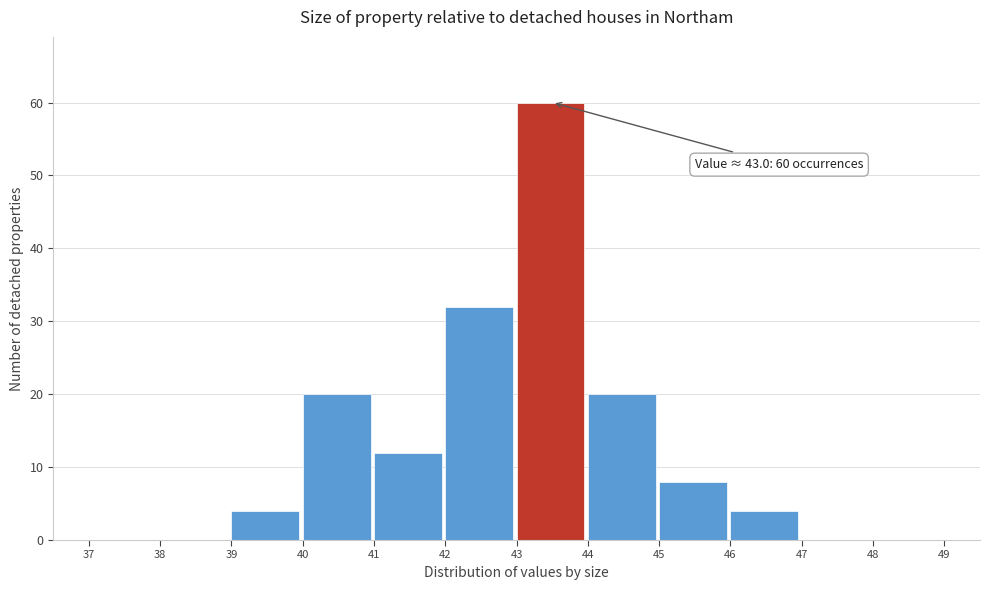

Which range on the x-axis has the tallest bar?

43 to 44